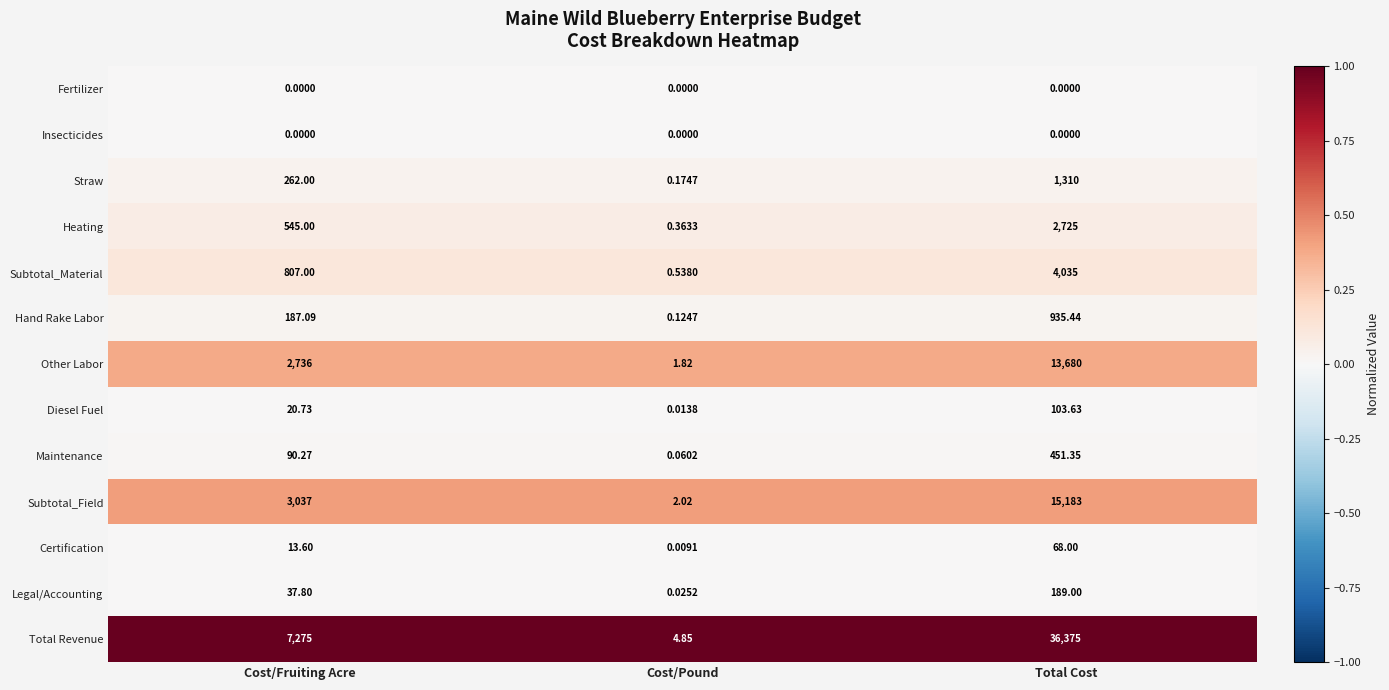

What is the spread (max minus min) of values at Total Cost?

36375.0